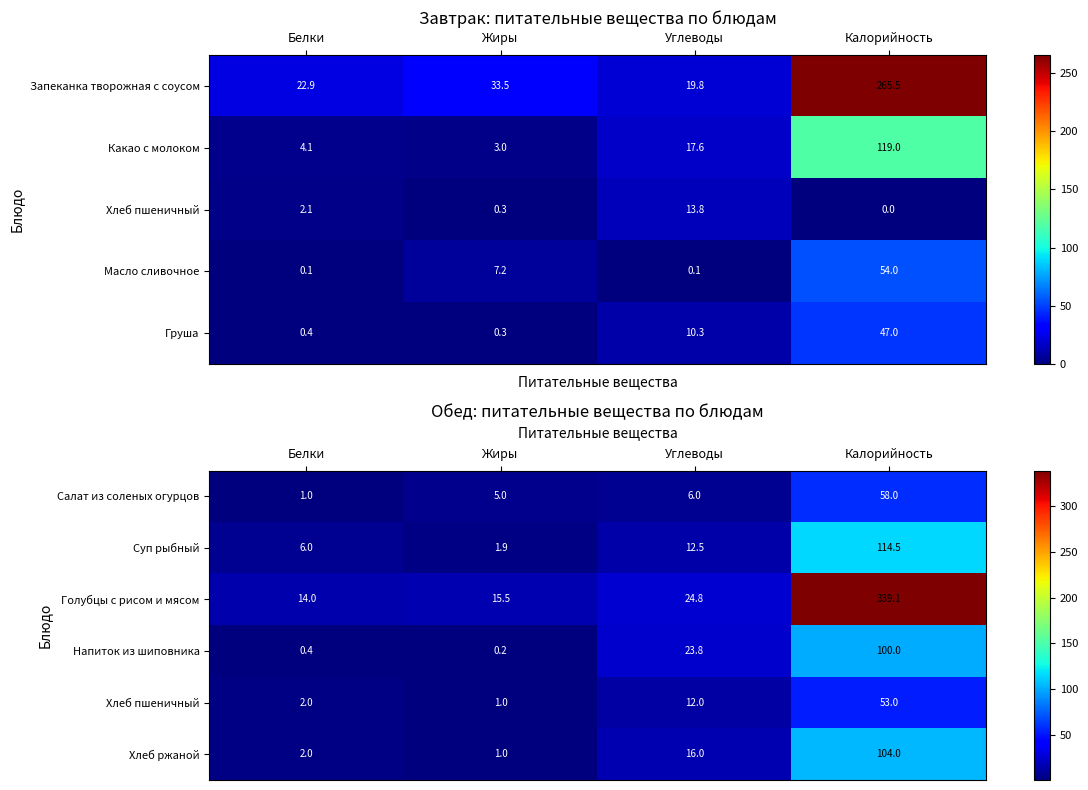

What is the total value across all series at Белки?

25.4